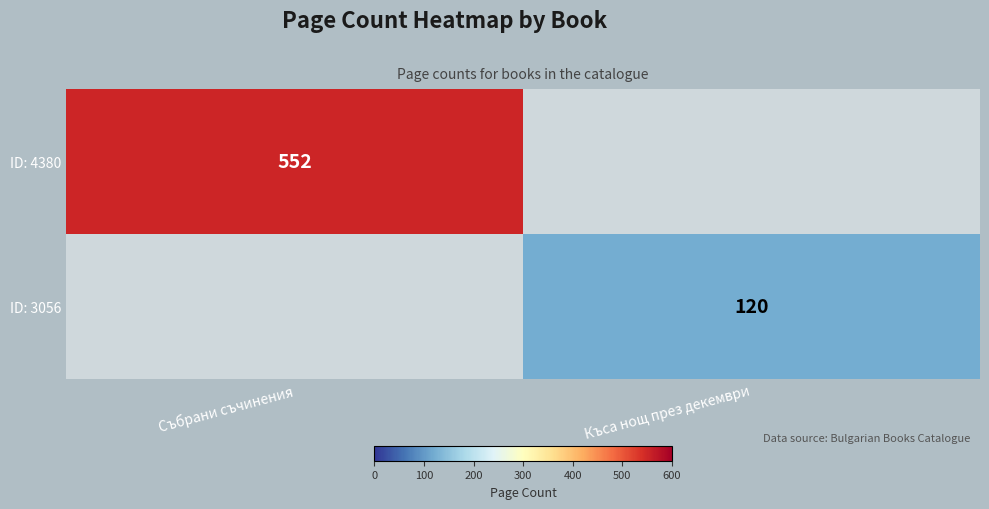

Is the value of ID: 4380 at Събрани съчинения greater than the value of ID: 3056 at Къса нощ през декември?

Yes